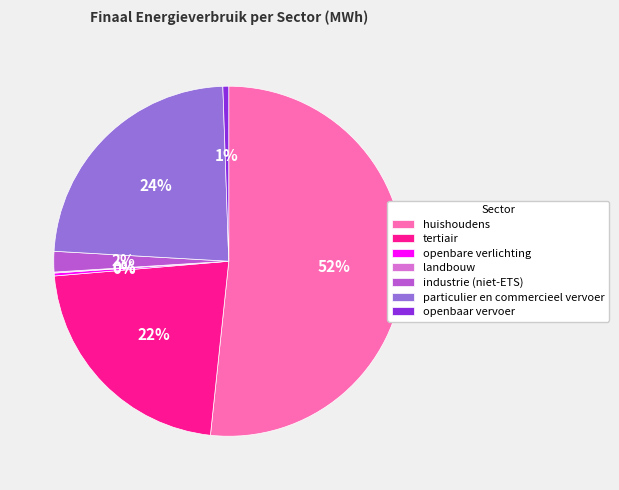

Does huishoudens represent more than half of the total?

Yes